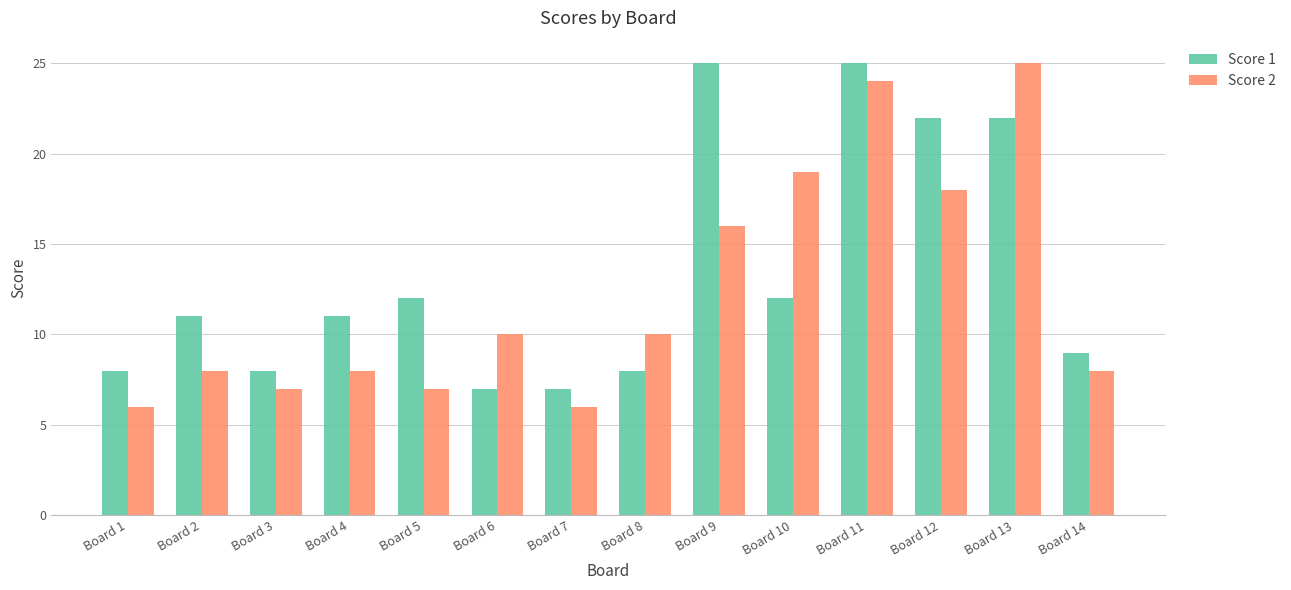

Is the value of Score 2 at Board 10 greater than the value of Score 1 at Board 14?

Yes